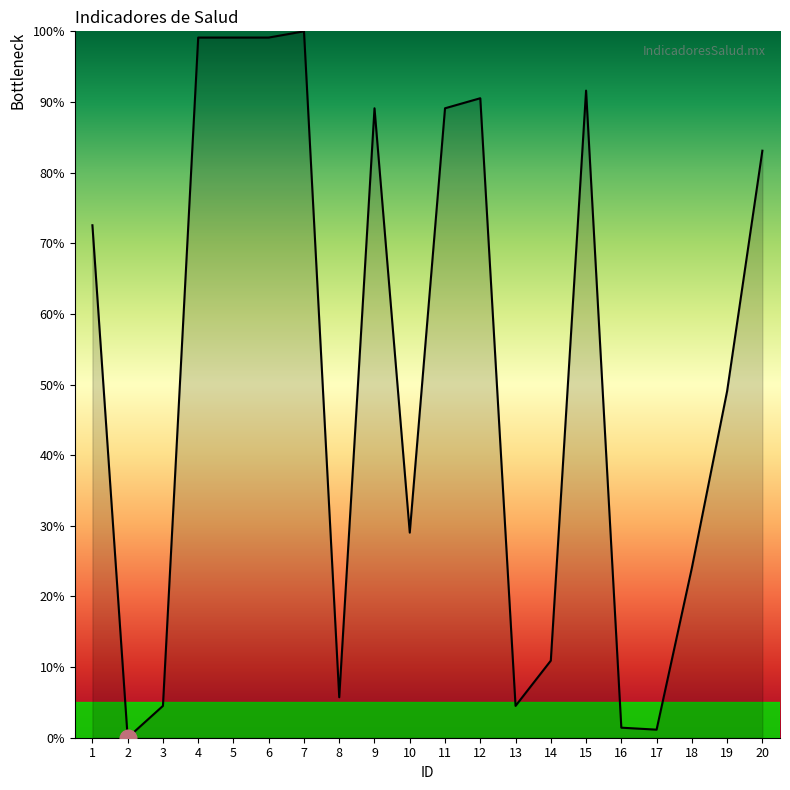

True or false: the data has more than 2 interior local peaks.

True